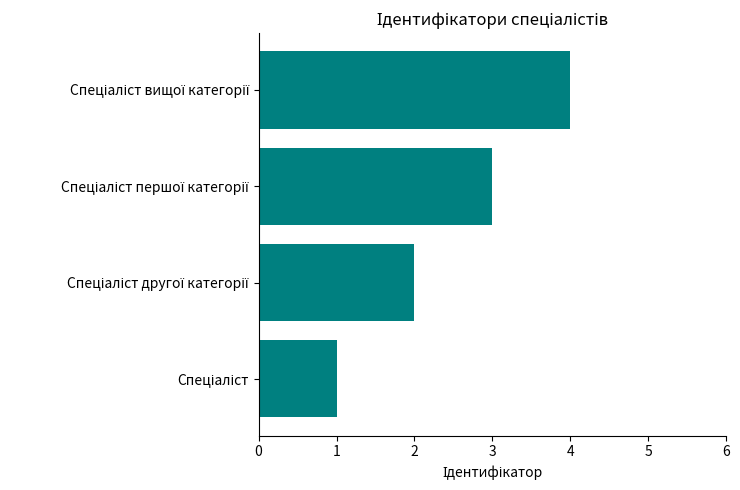

What is the greatest value displayed?

4